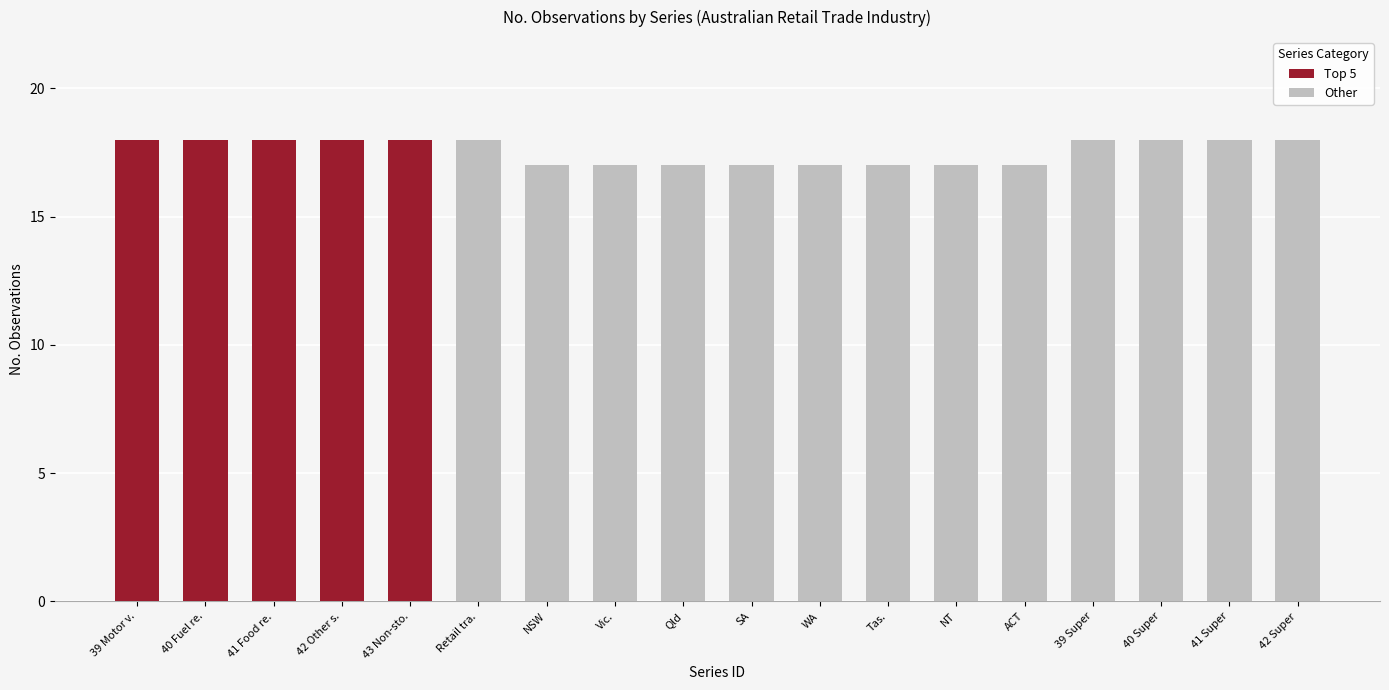

What is the difference between the values at 15 and 13?

1